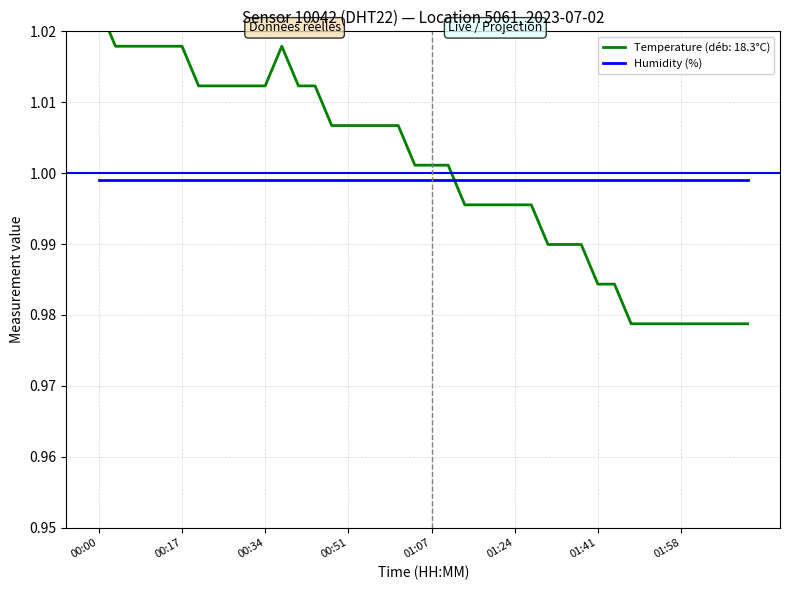

Reading left to right, what are all the values shown in this chart?

00:00=1.0	00:04=1.0	00:07=1.0	00:10=1.0	00:14=1.0	00:17=1.0	00:20=1.0	00:24=1.0	00:27=1.0	00:30=1.0	00:34=1.0	00:37=1.0	00:41=1.0	00:44=1.0	00:47=1.0	00:51=1.0	00:54=1.0	00:57=1.0	01:01=1.0	01:04=1.0	01:07=1.0	01:11=1.0	01:14=1.0	01:17=1.0	01:21=1.0	01:24=1.0	01:28=1.0	01:31=1.0	01:34=1.0	01:38=1.0	01:41=1.0	01:44=1.0	01:48=1.0	01:51=1.0	01:54=1.0	01:58=1.0	02:01=1.0	02:04=1.0	02:08=1.0	02:11=1.0